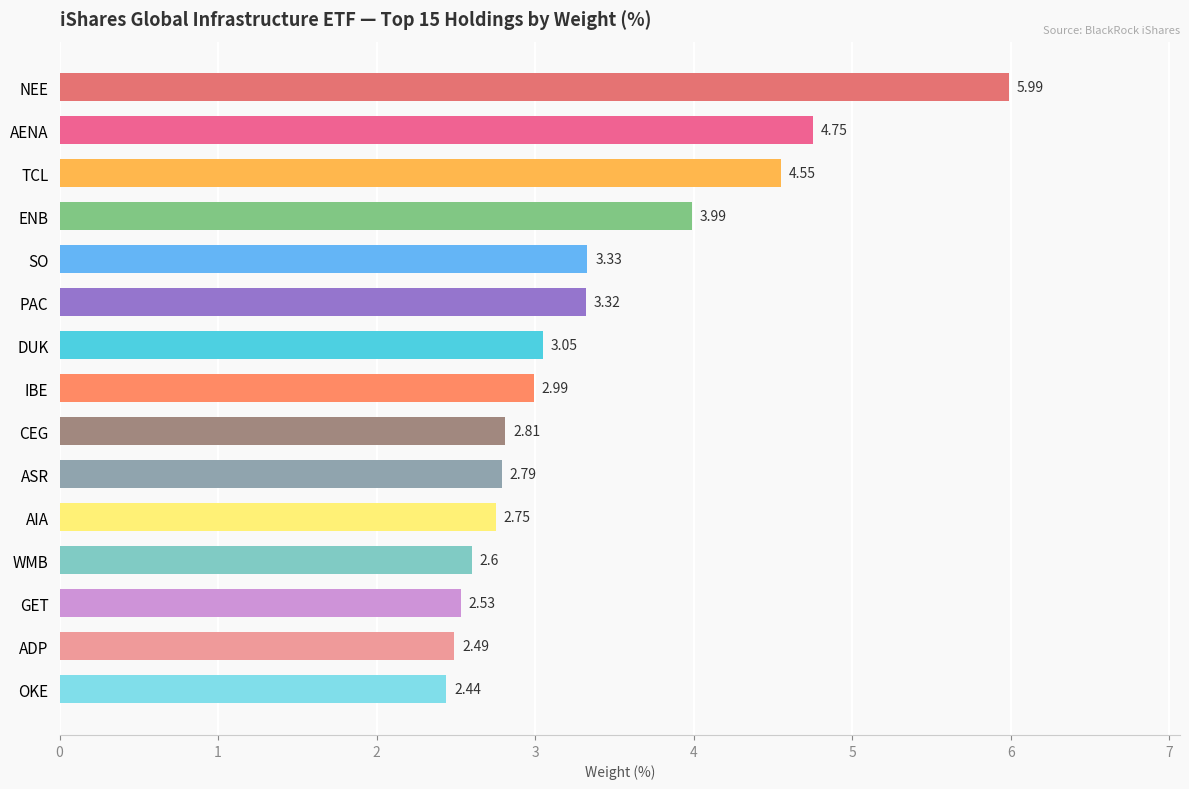

Which category has the lowest value across all series?

OKE